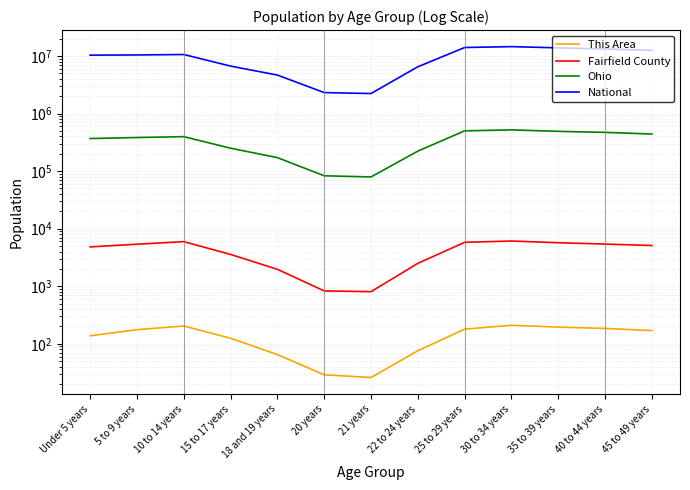

What position from the right is 35 to 39 years?

3